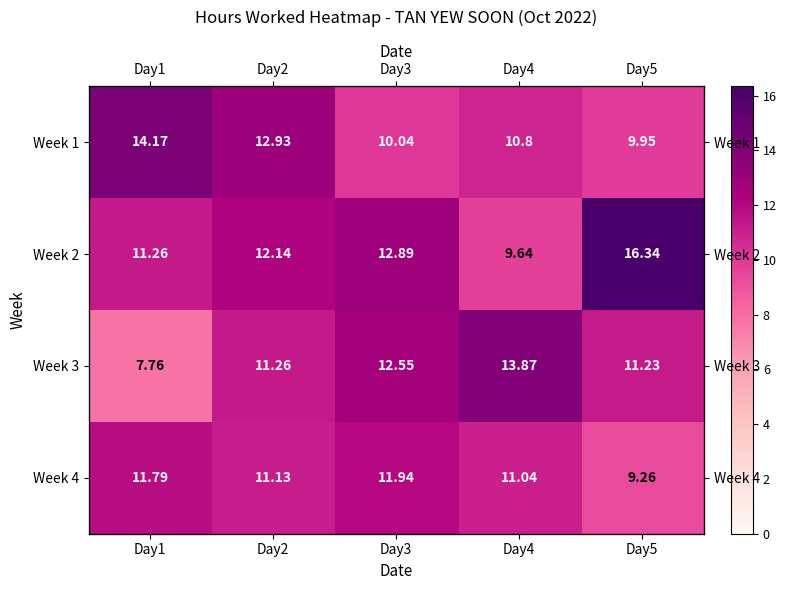

Which series changed the most between Day3 and Day5?

Week 2